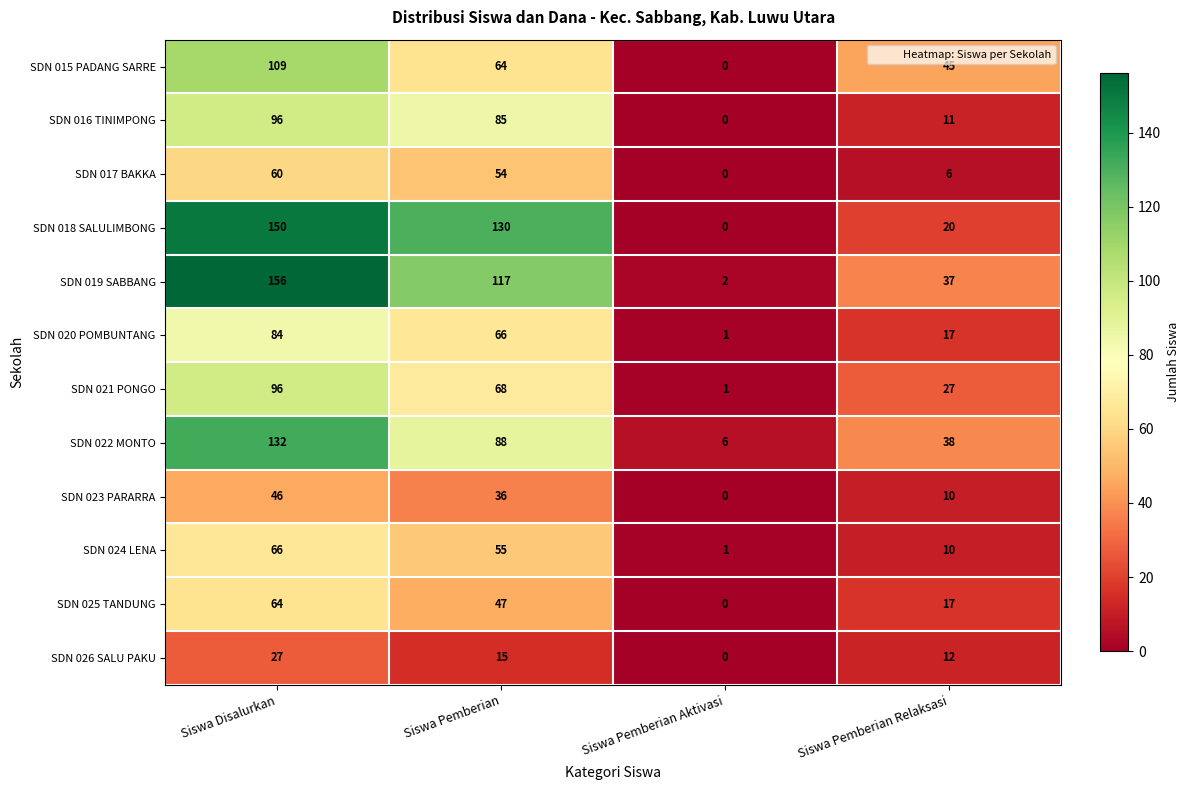

Which category has the lowest value in the SDN 024 LENA series?

Siswa Pemberian Aktivasi